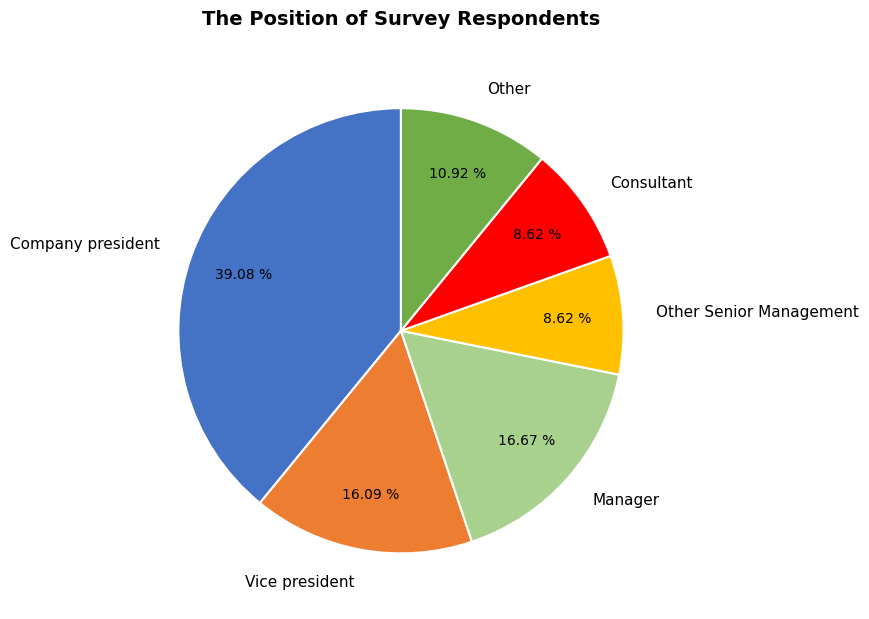

How many slices are in this pie chart?

6